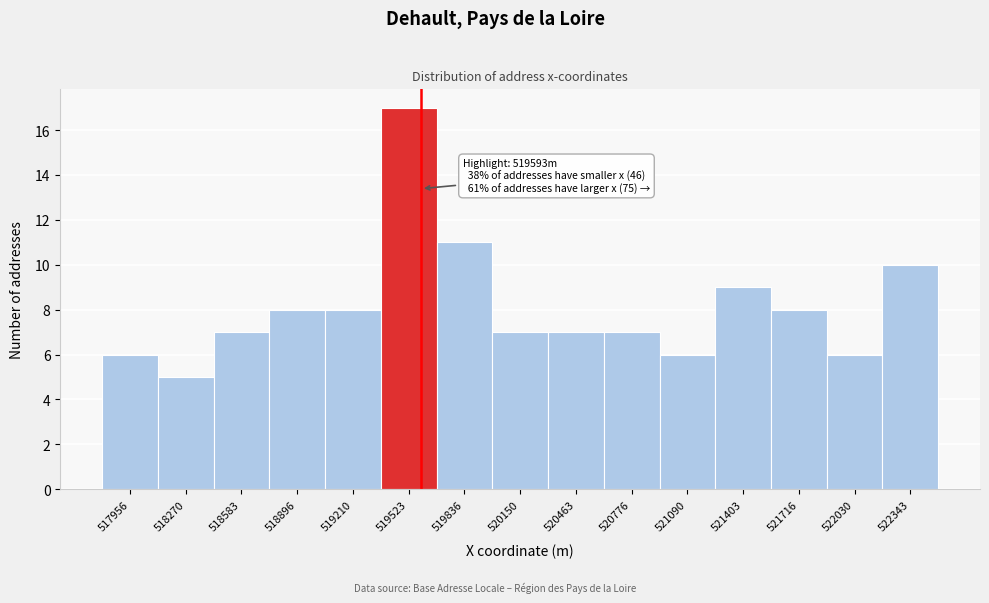

Which range on the x-axis has the tallest bar?

519350 to 519700